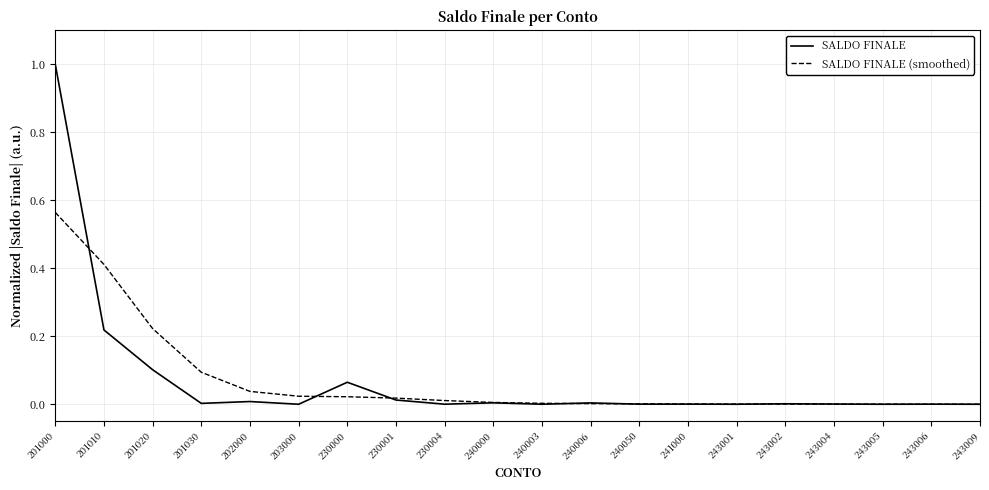

Which series has the largest range (max minus min)?

SALDO FINALE